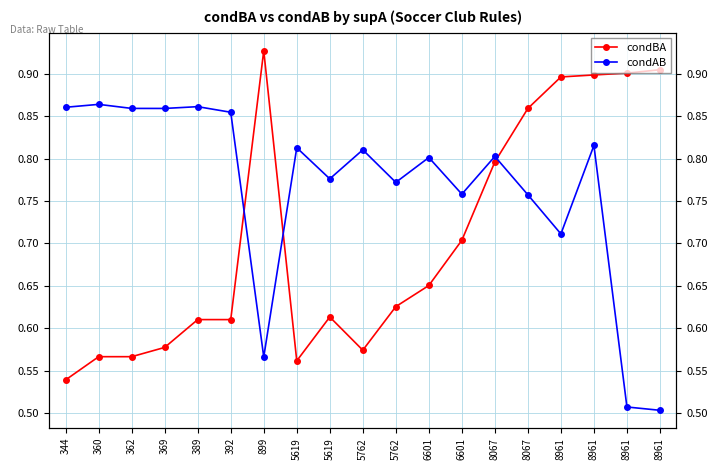

Which has a higher value, 6601 or 6601?

6601